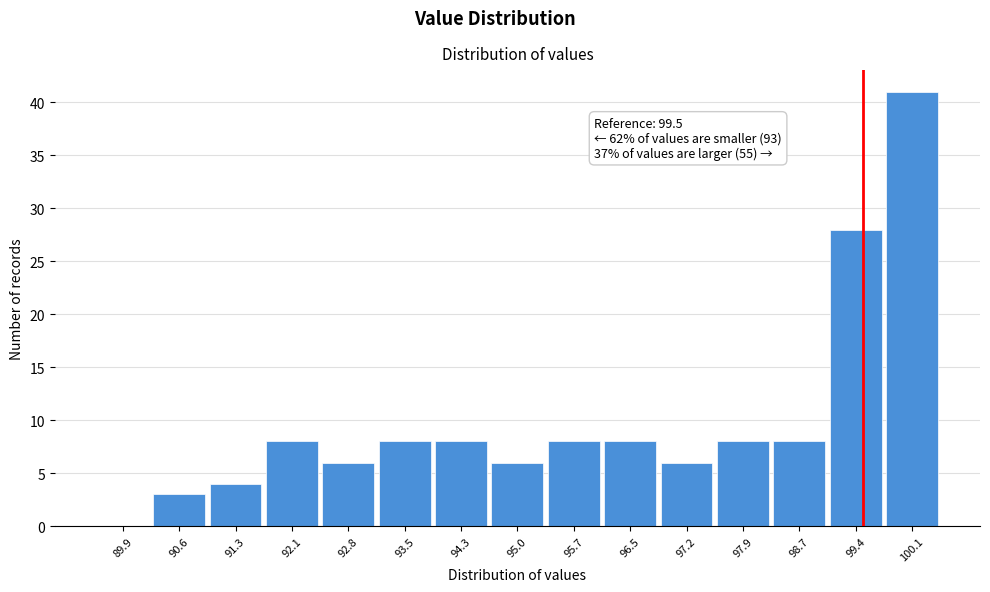

Which range on the x-axis has the tallest bar?

99.8 to 100.5